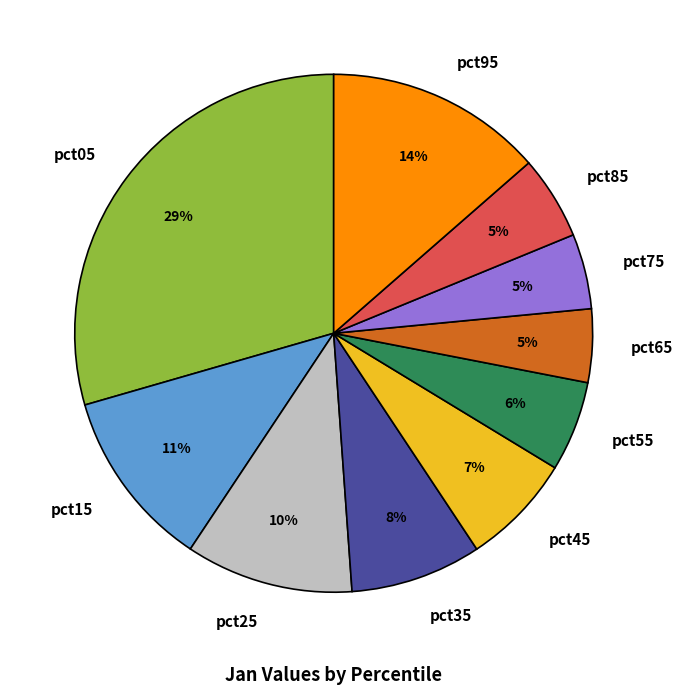

Between pct55 and pct25, which is larger?

pct25